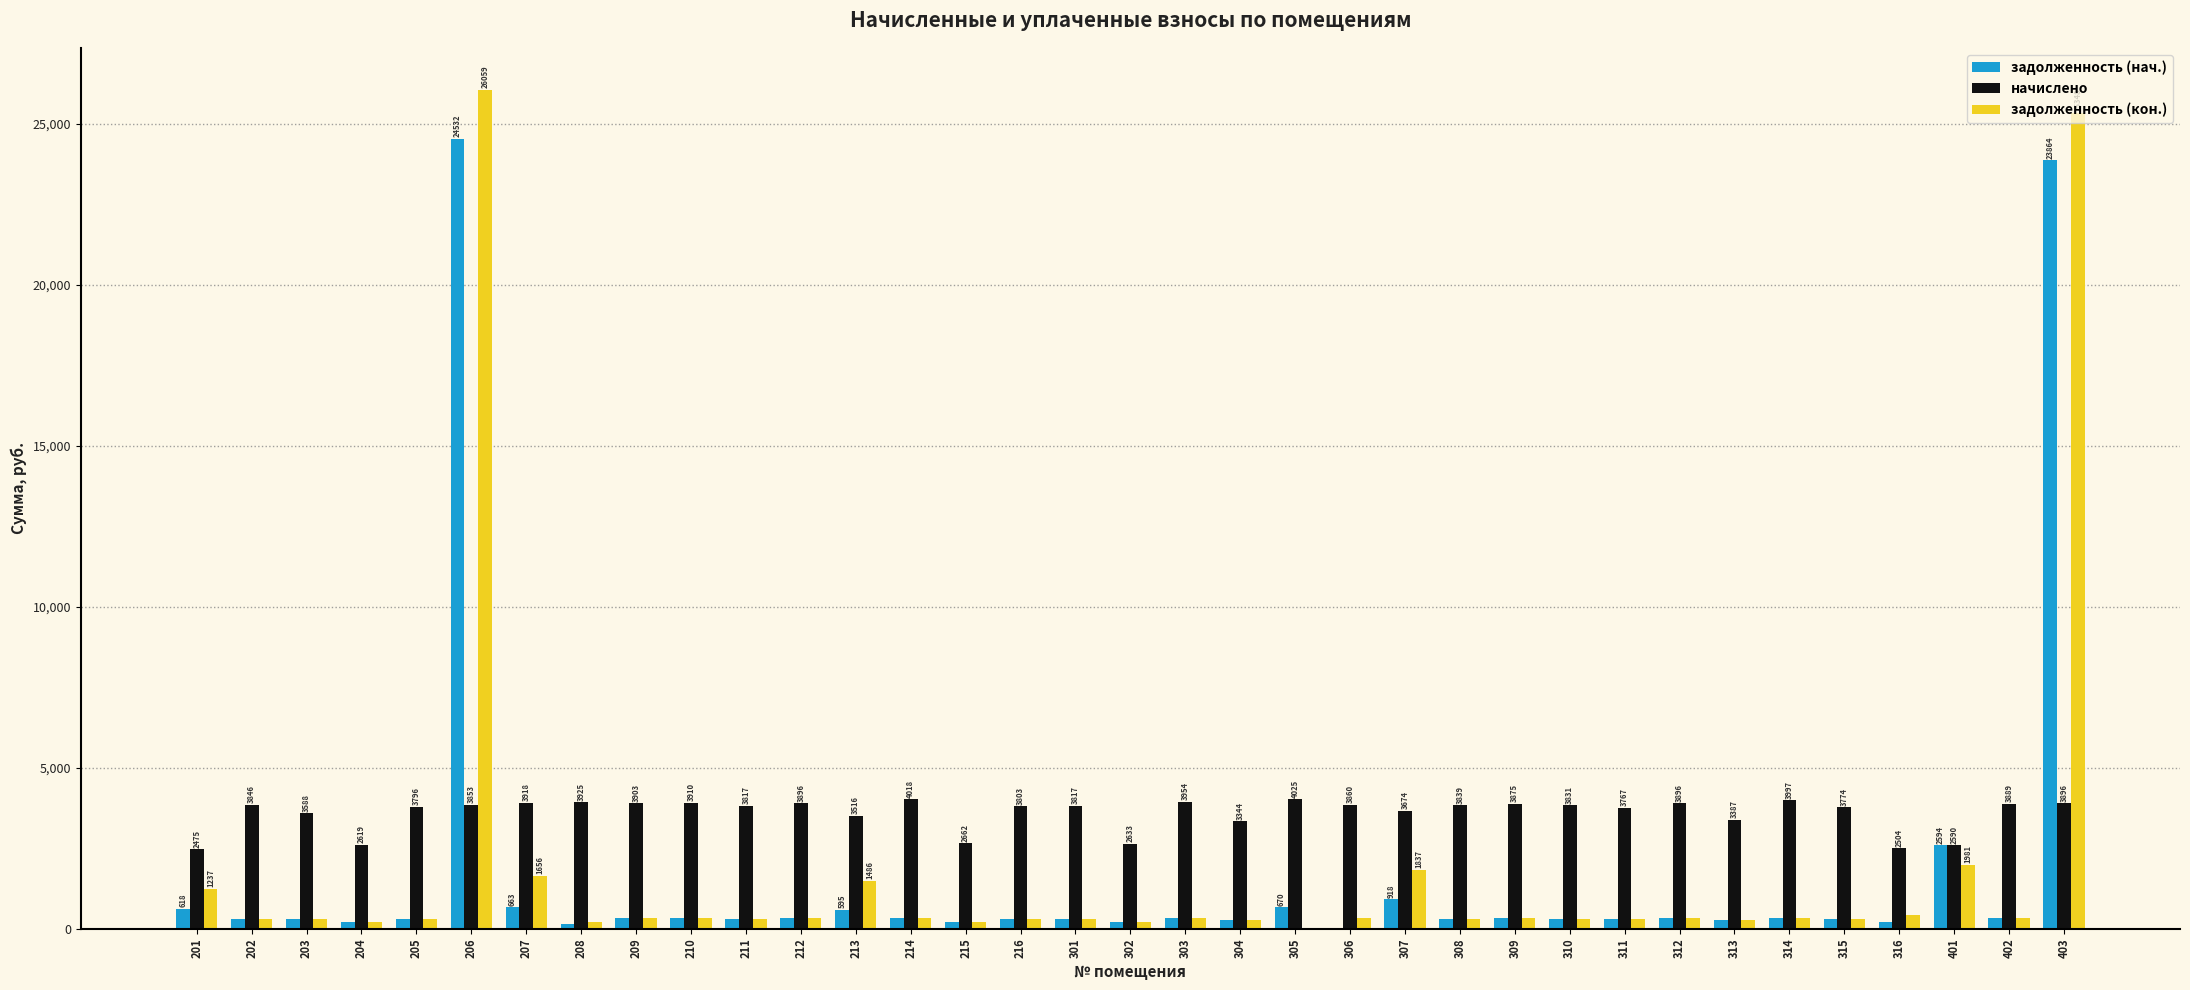

What is the greatest value displayed?

26059.1